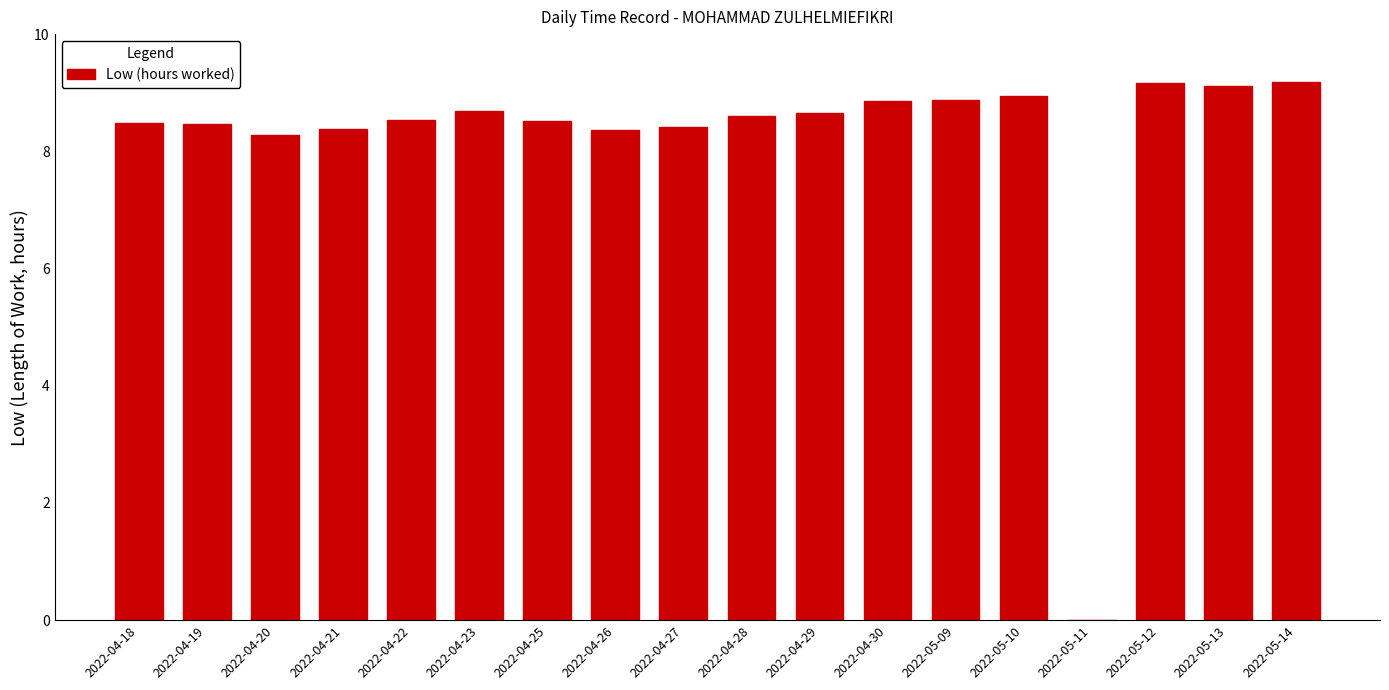

At which label does the data first exceed 8?

2022-04-18